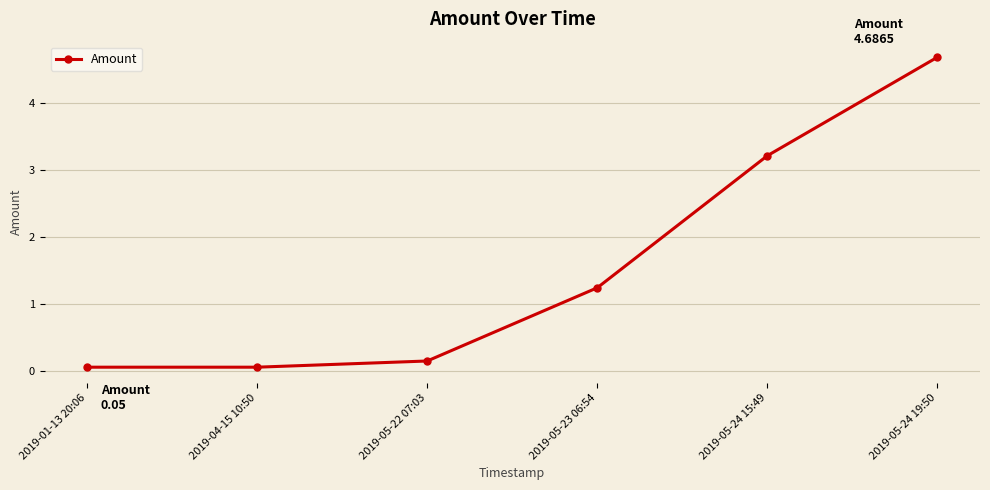

How many data points are less than 1?

3